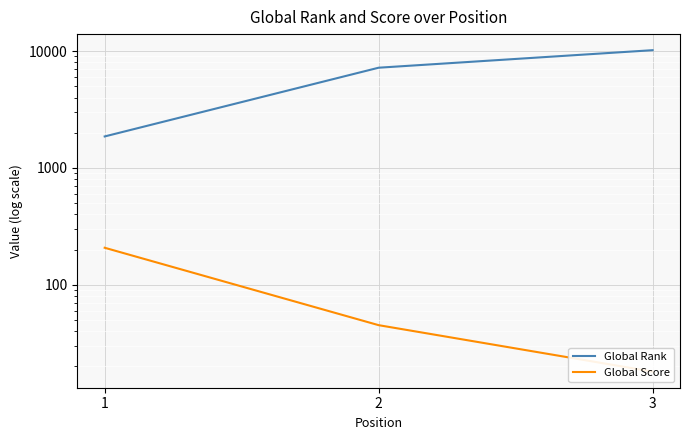

What is the average value of the Global Score series?

90